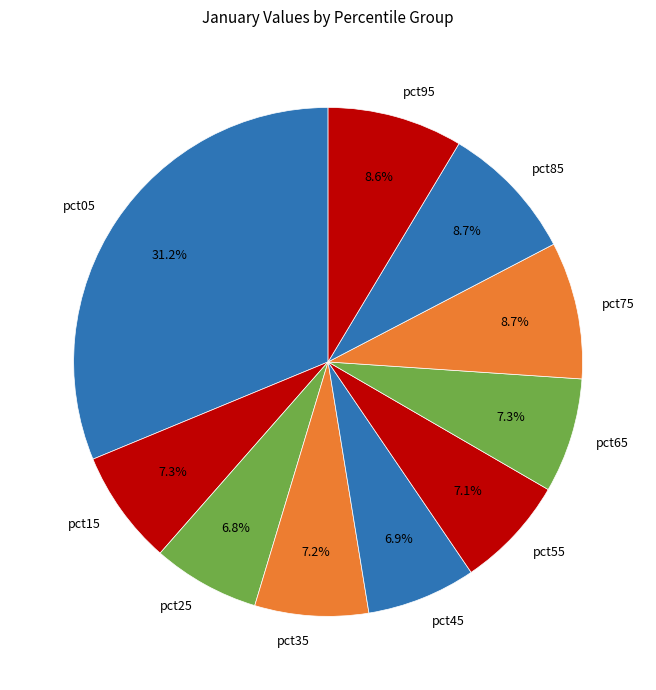

How many slices are in this pie chart?

10